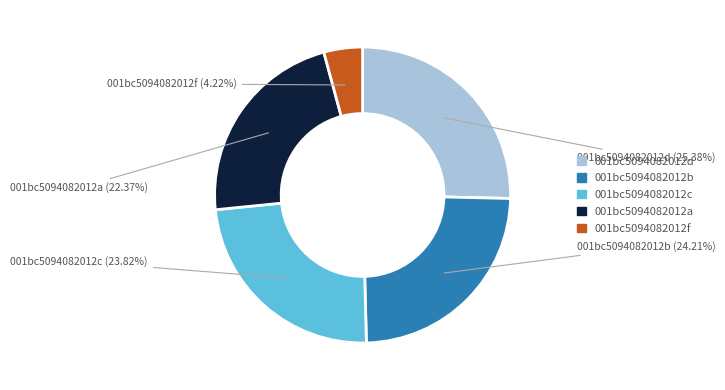

How many slices are in this pie chart?

5